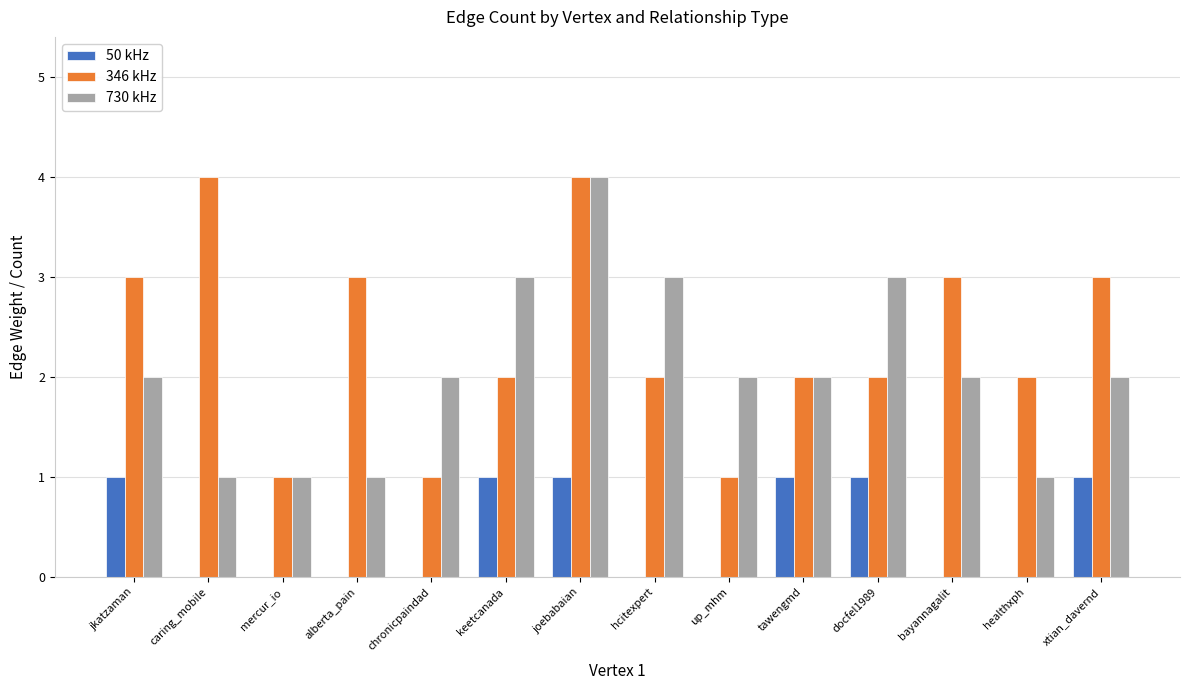

At which category is the sum across all series the highest?

joebabaian